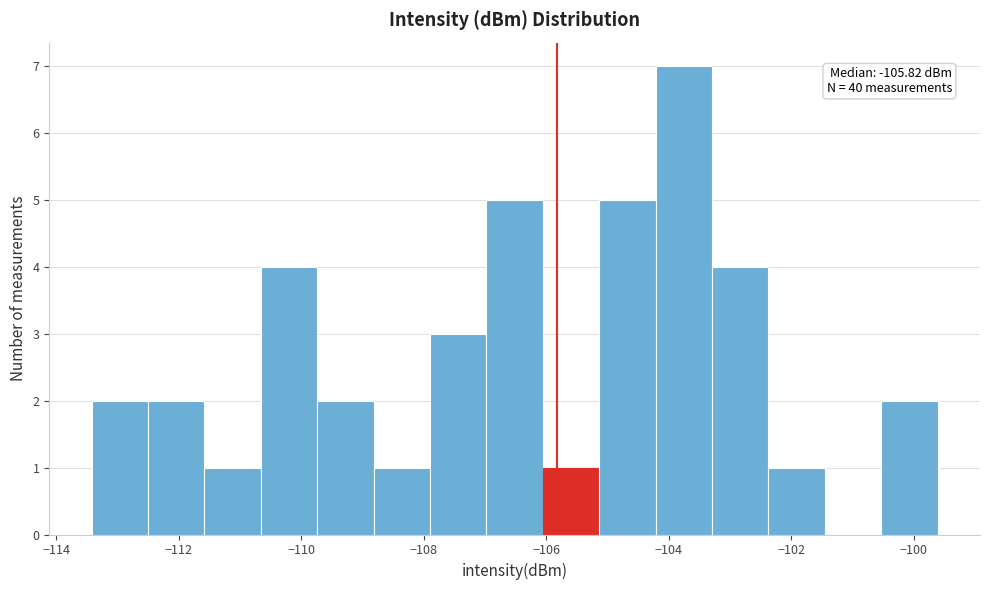

Over which range of the x-axis is the bar tallest?

-104.2 to -103.2